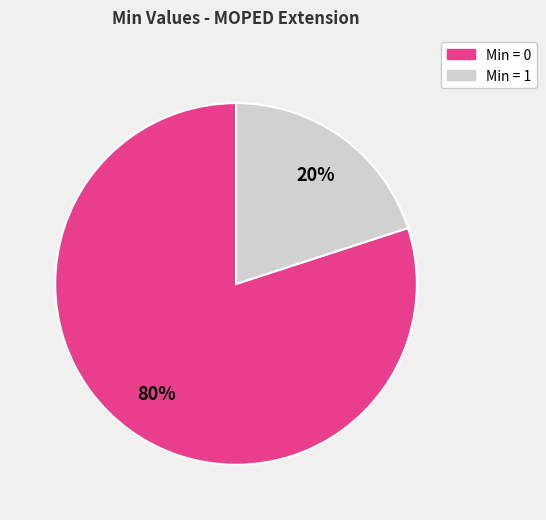

To the nearest percent, what is the average slice percentage?

50%